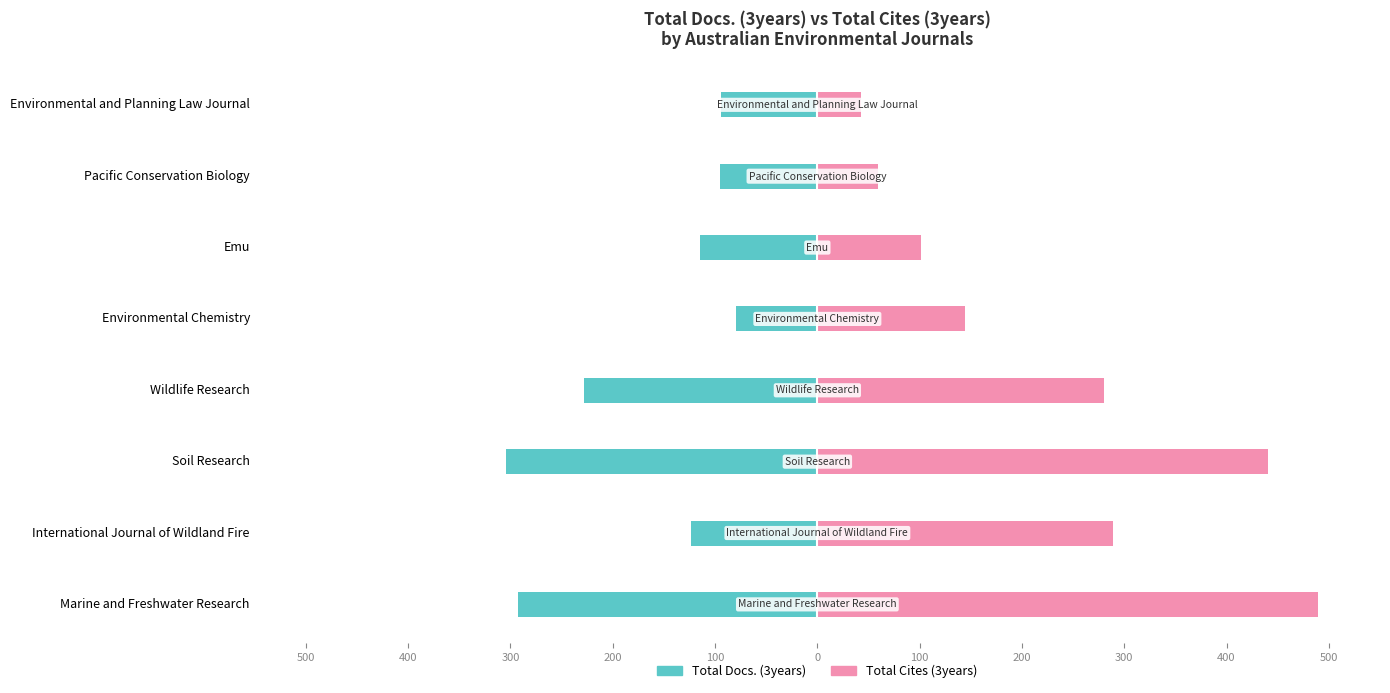

Reading left to right, what are all the values shown in this chart?

Total Docs. (3years): -293	-124	-304	-228	-80	-115	-95	-94
Total Cites (3years): 489	289	441	280	144	101	59	43